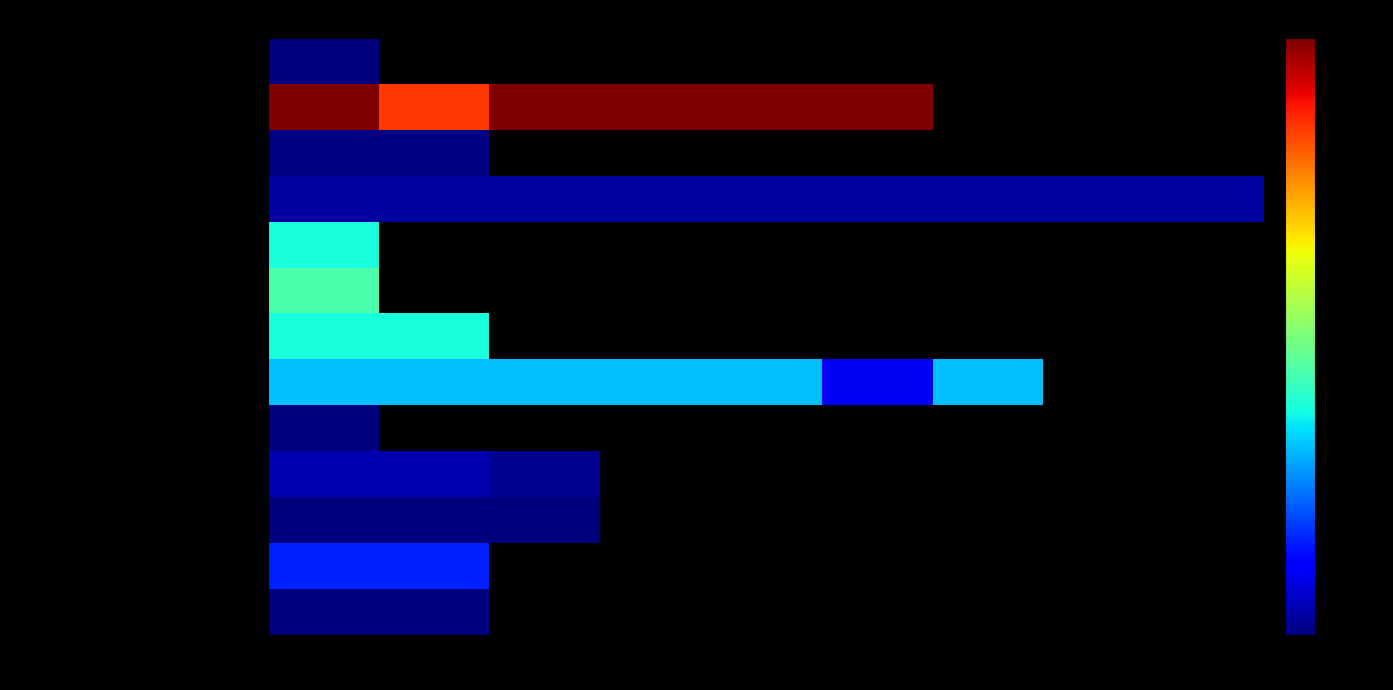

Which series has the largest total across all categories?

Laminate AGT Marco Polo